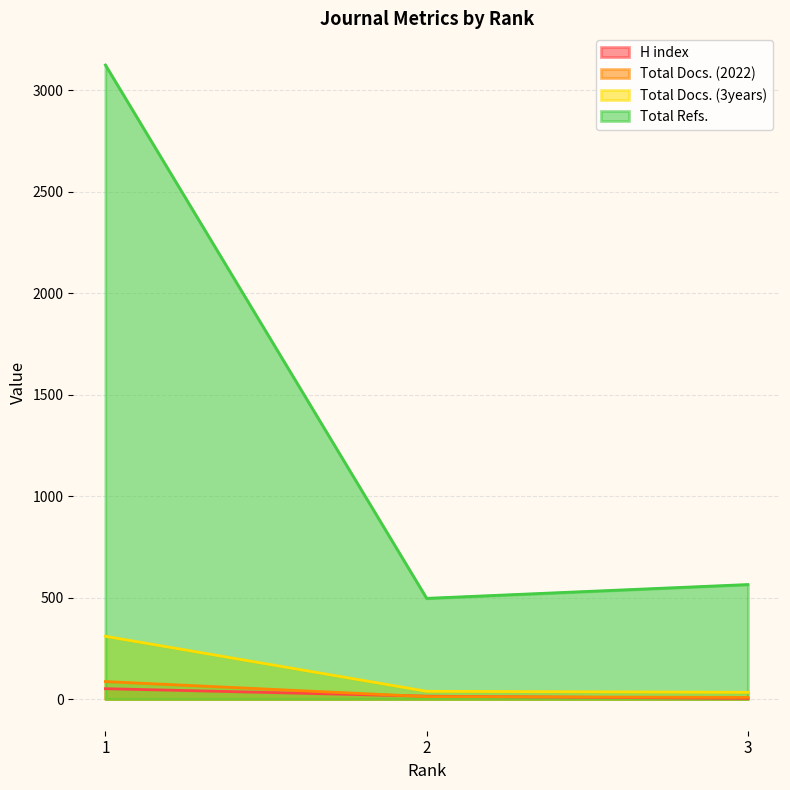

What is the value of the Total Docs. (3years) point at the 3rd from the left?

33